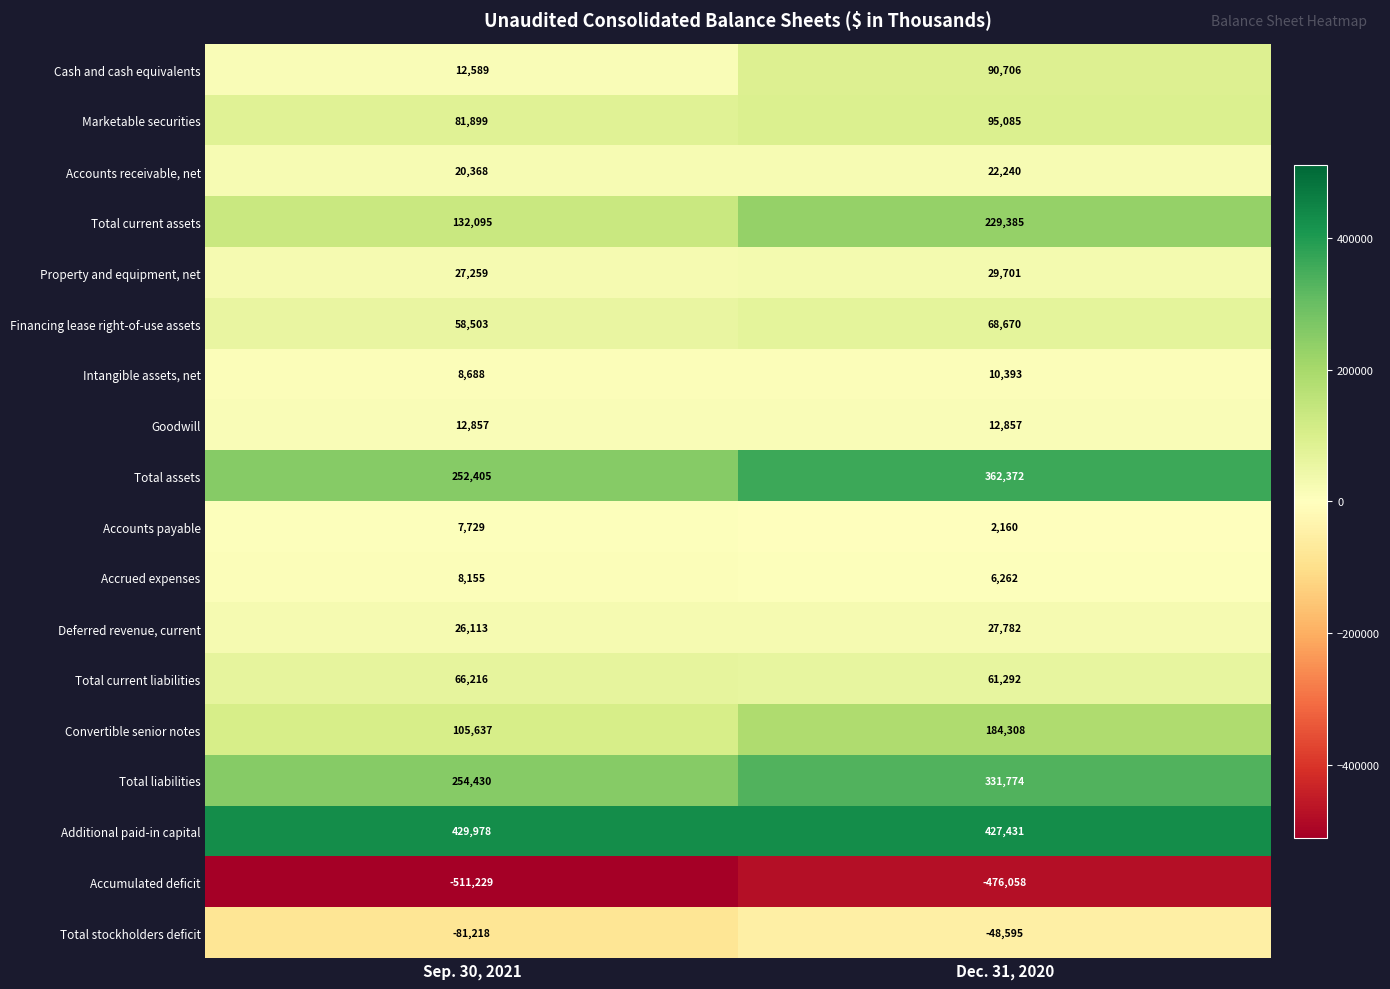

What is the spread (max minus min) of values at Dec. 31, 2020?

903489